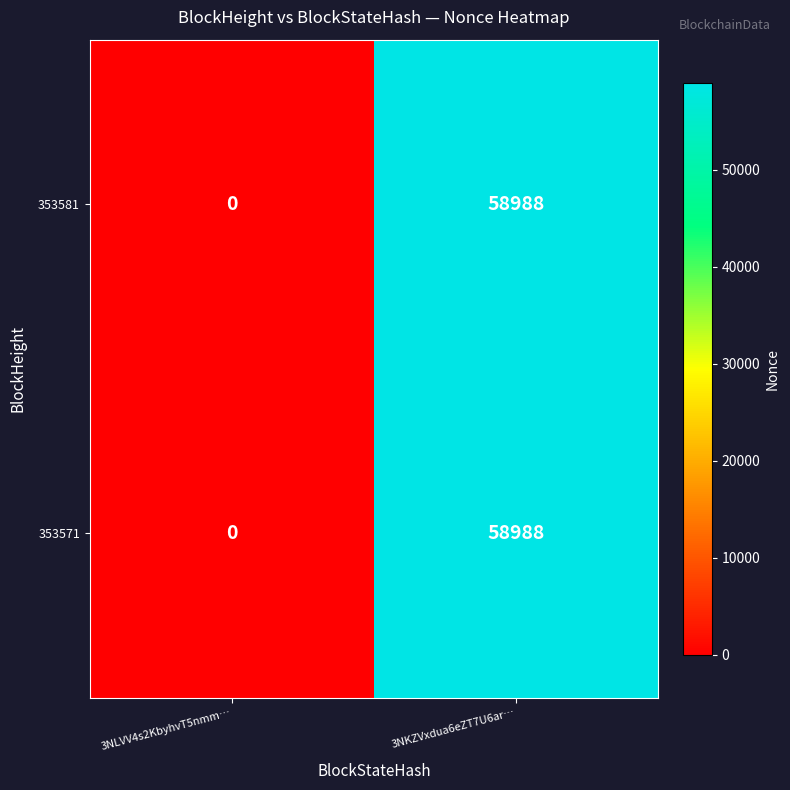

List the labels in order of 353571 value, largest first.

3NKZVxdua6eZT7U6ar…, 3NLVV4s2KbyhvT5nmm…